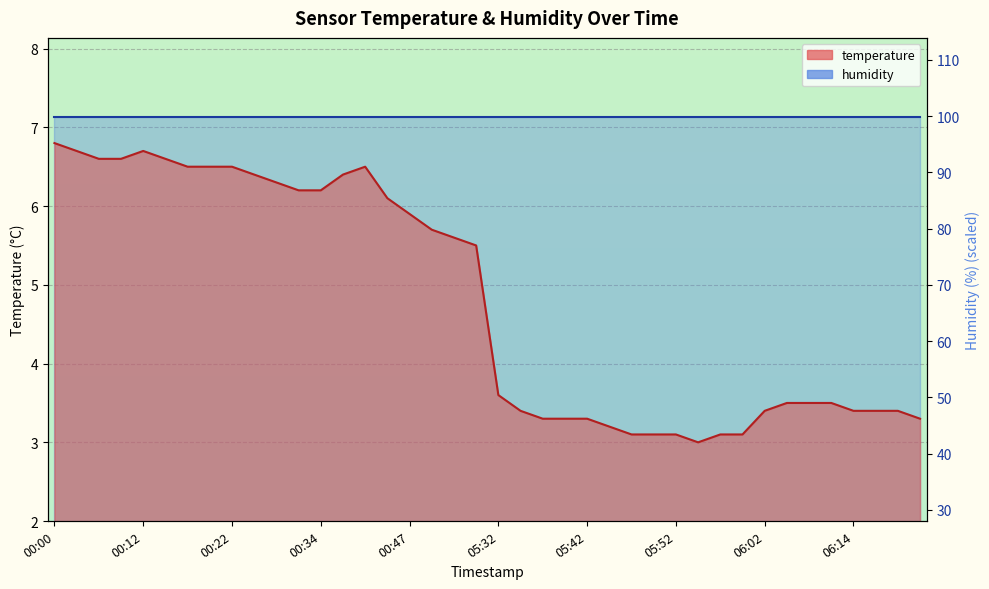

True or false: the data shows 6.2 at 00:32.

True